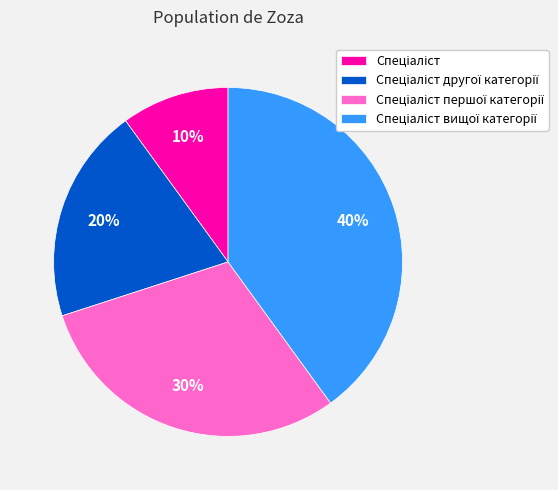

To the nearest percent, what is the average slice percentage?

25%